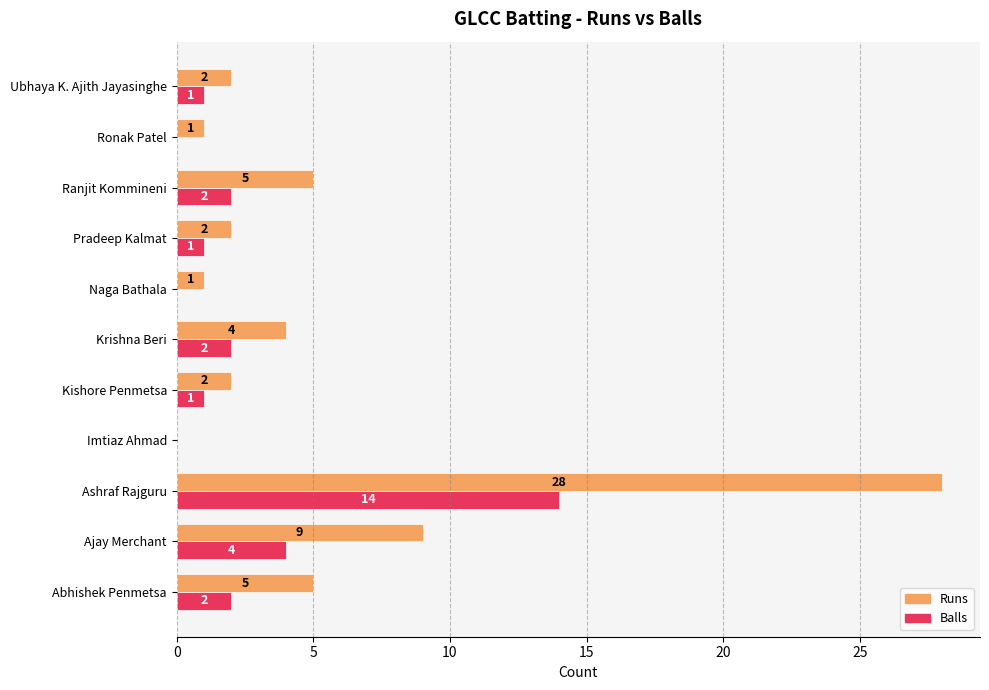

The value of Balls at Naga Bathala is 9. True or false?

False